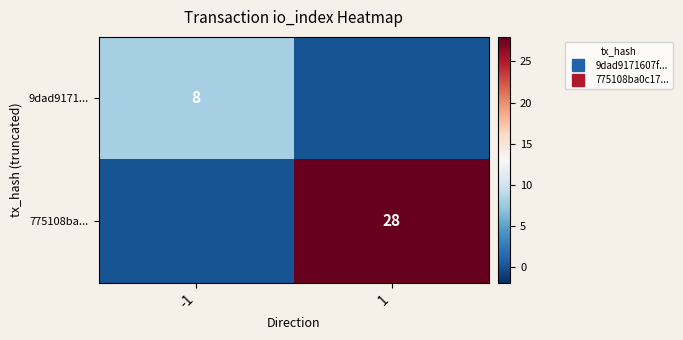

Which series changed the most between -1 and 1?

775108ba...